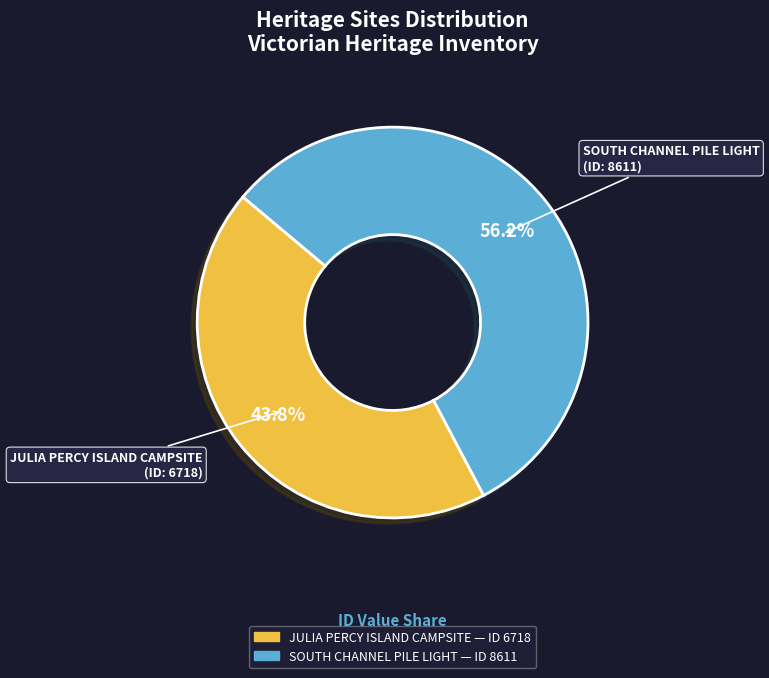

What percentage do SOUTH CHANNEL PILE LIGHT and JULIA PERCY ISLAND CAMPSITE together represent?

100.0%